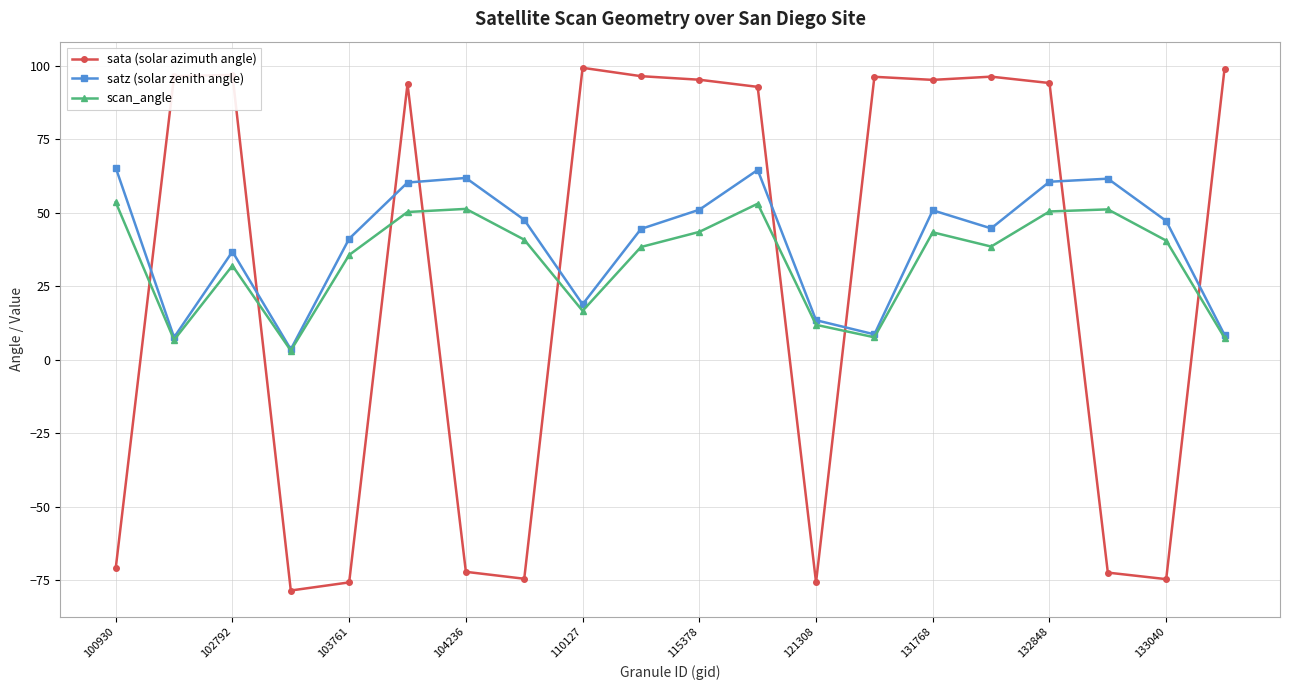

Which series has the widest spread of values?

sata (solar azimuth angle)